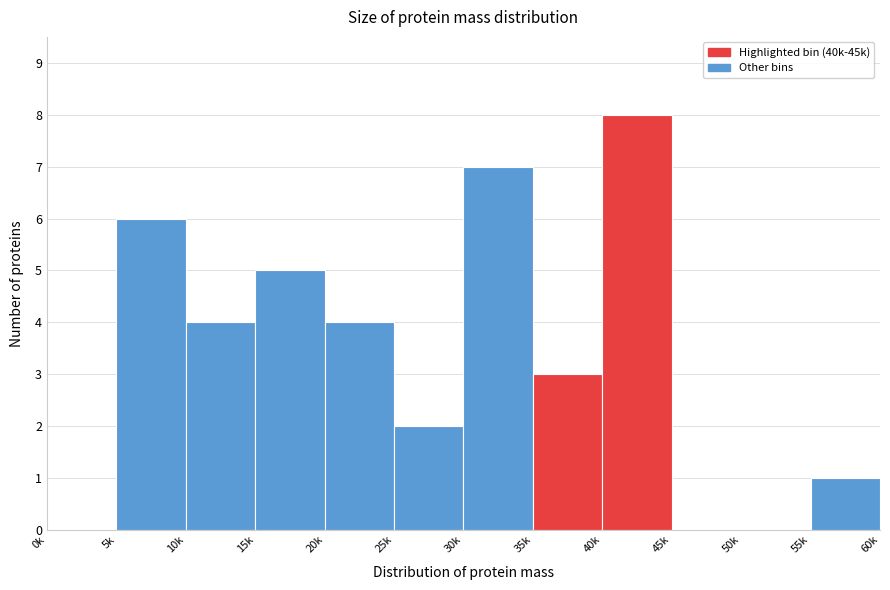

Reading left to right, transcribe all the data shown in this chart.

0k=0	5k=6	10k=4	15k=5	20k=4	25k=2	30k=7	35k=3	40k=8	45k=0	50k=0	55k=1